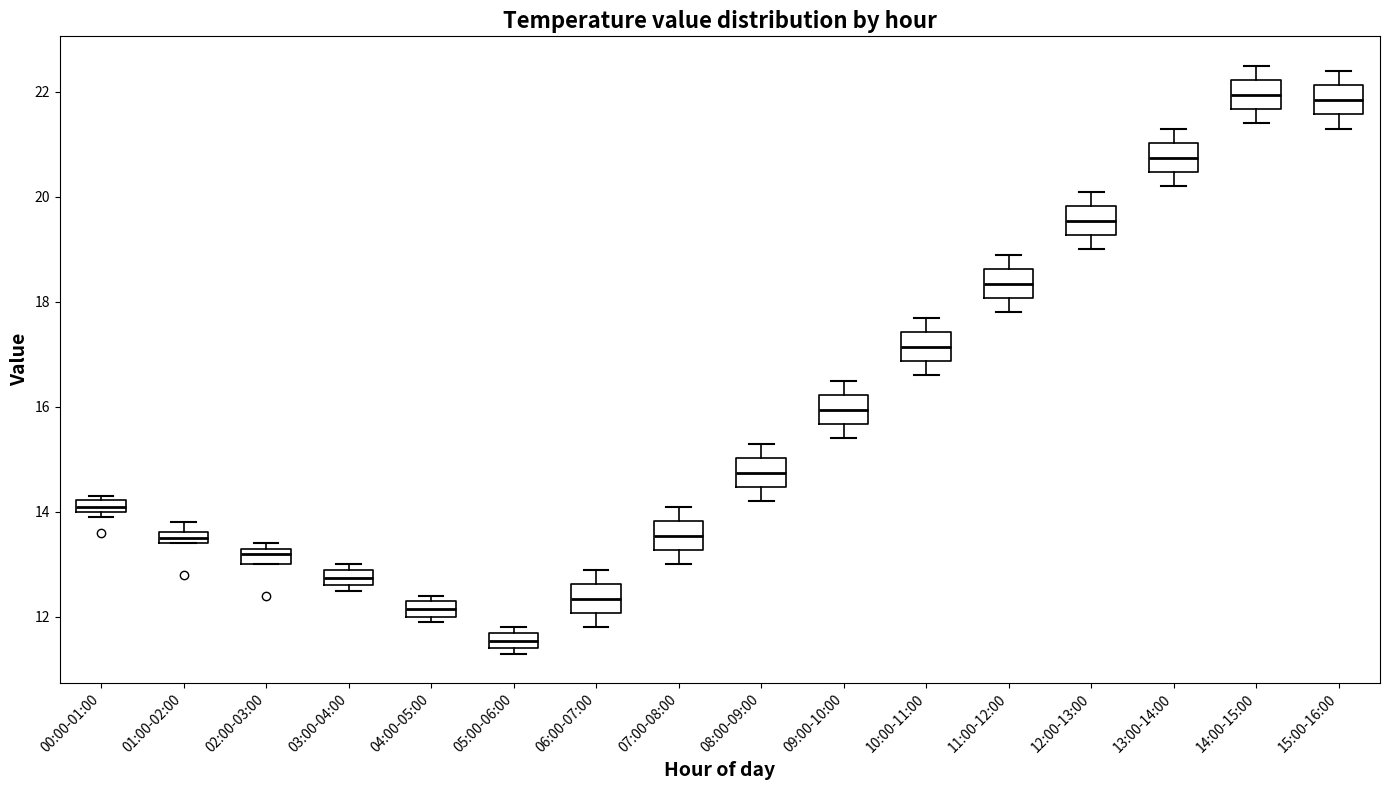

Where does the lower whisker of the box for 14:00-15:00 end on the y-axis? The values are not printed on the chart, so give them approximately, as read against the axis.

21.4